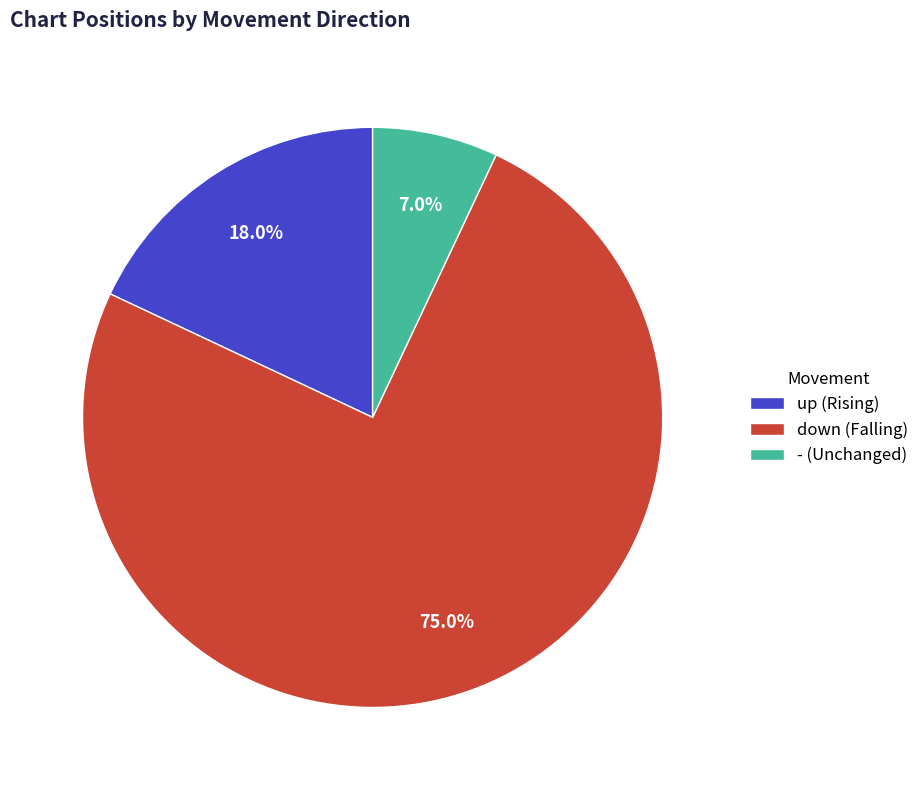

Rank the categories by value from lowest to highest.

-, up, down